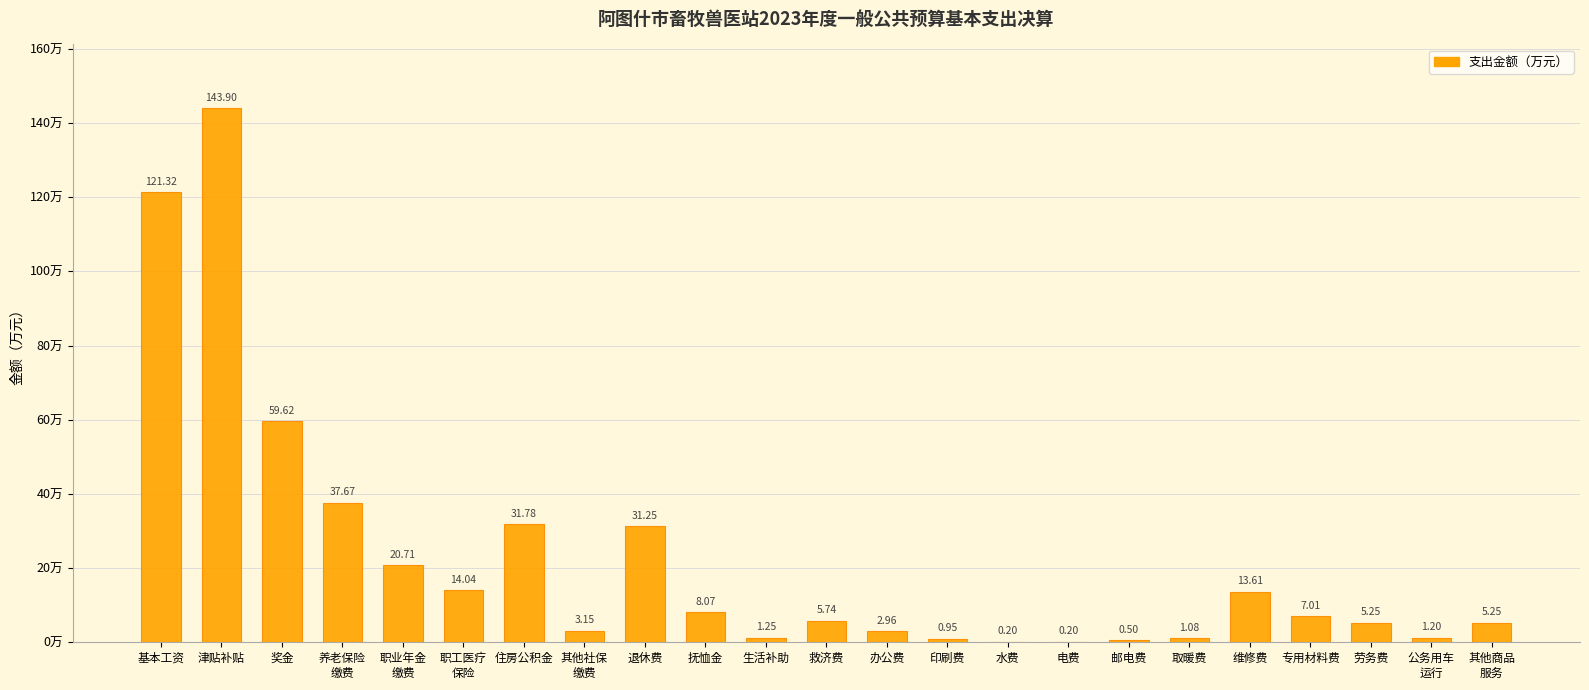

What is the sum of all values?

516.7